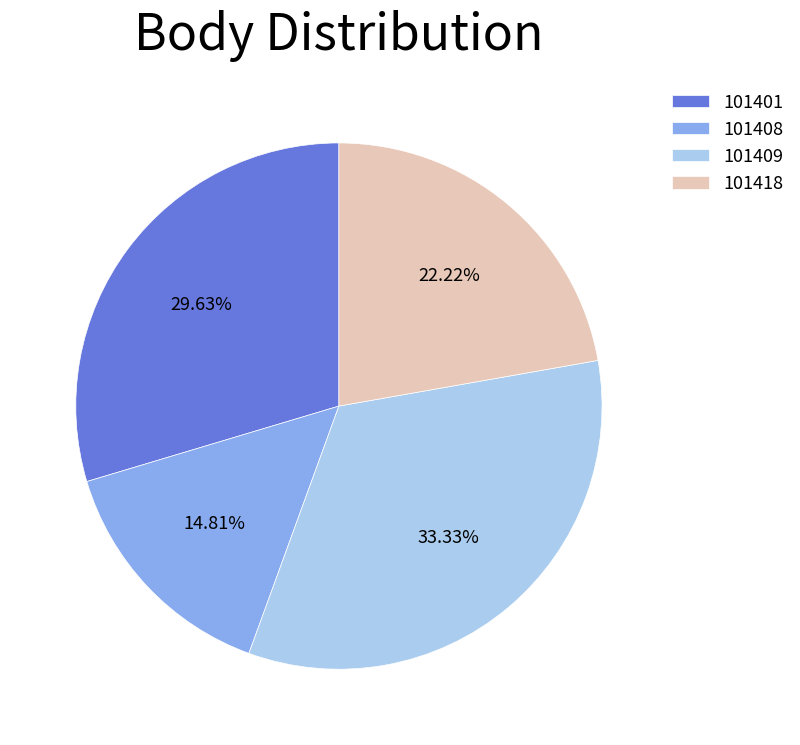

What portion of the pie excludes 101418?

77.8%